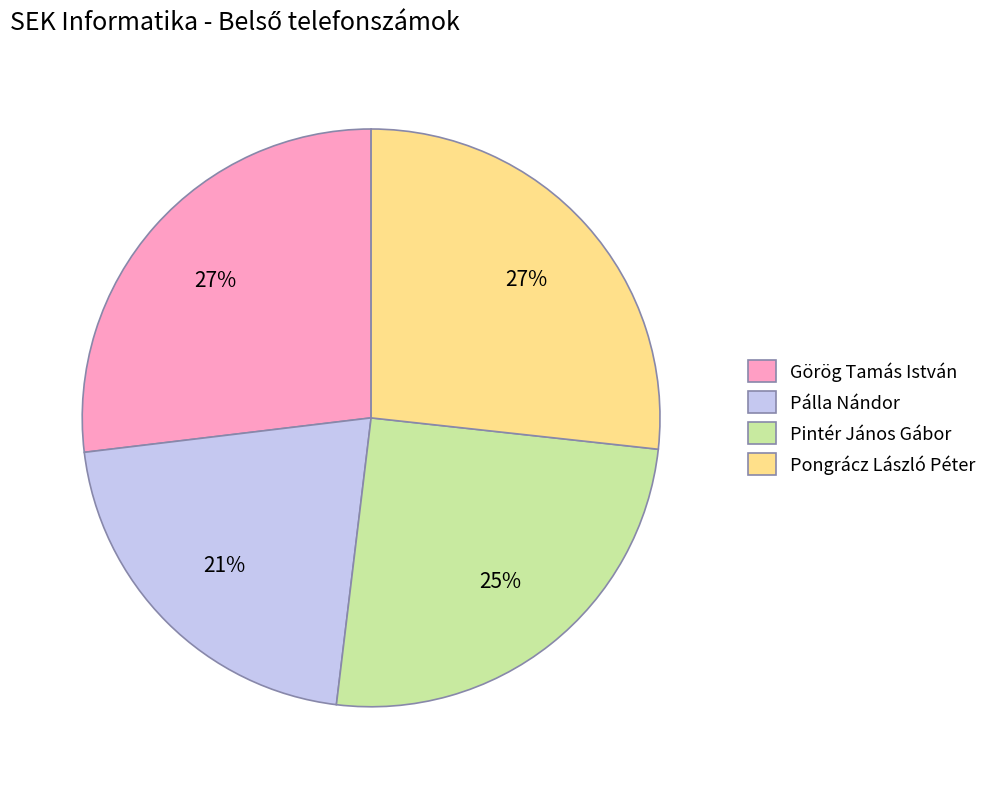

How many slices are in this pie chart?

4